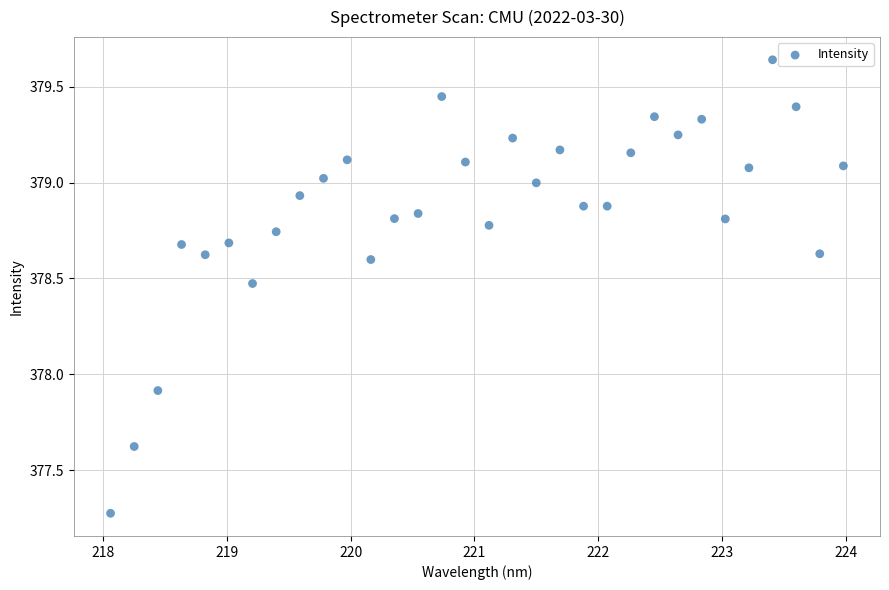

What Y value in the scatter plot is closest to 378?

377.9